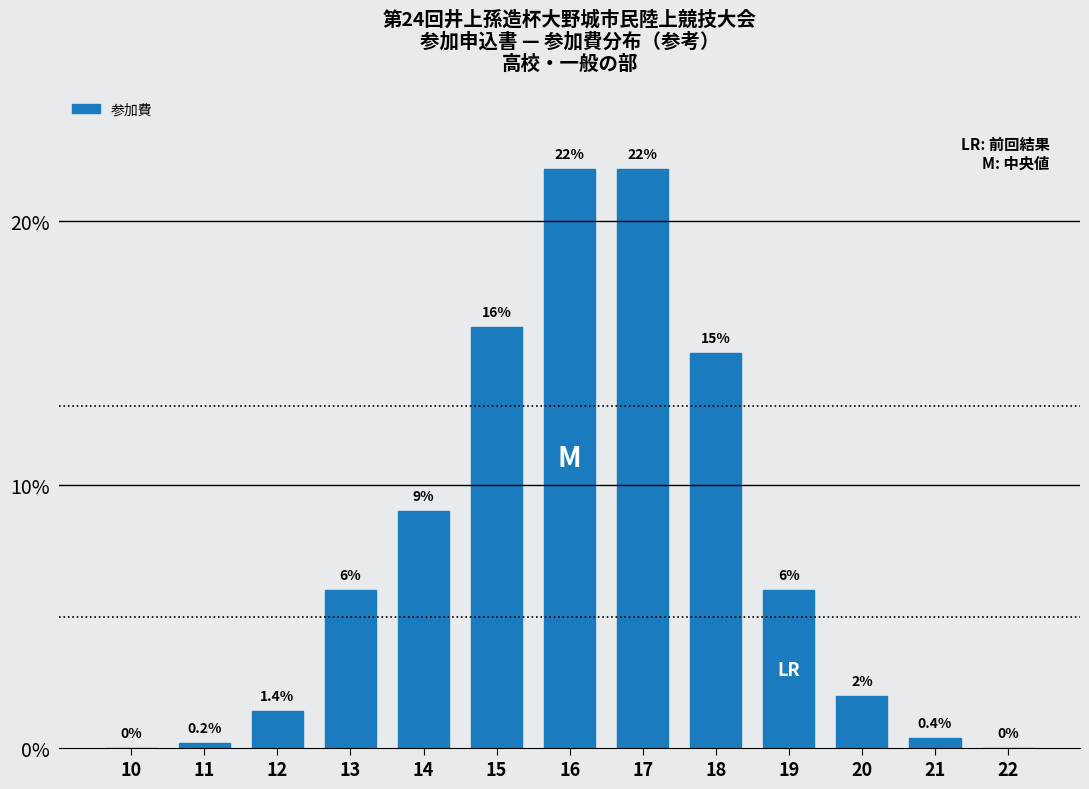

Between 18 and 11, which is larger?

18